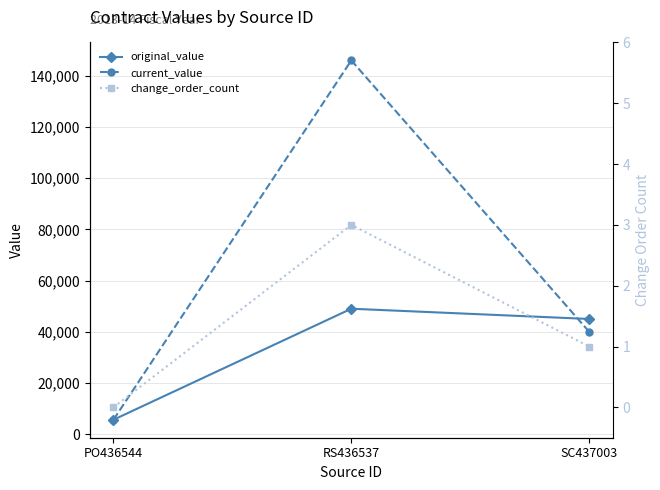

What position from the left is RS436537?

2